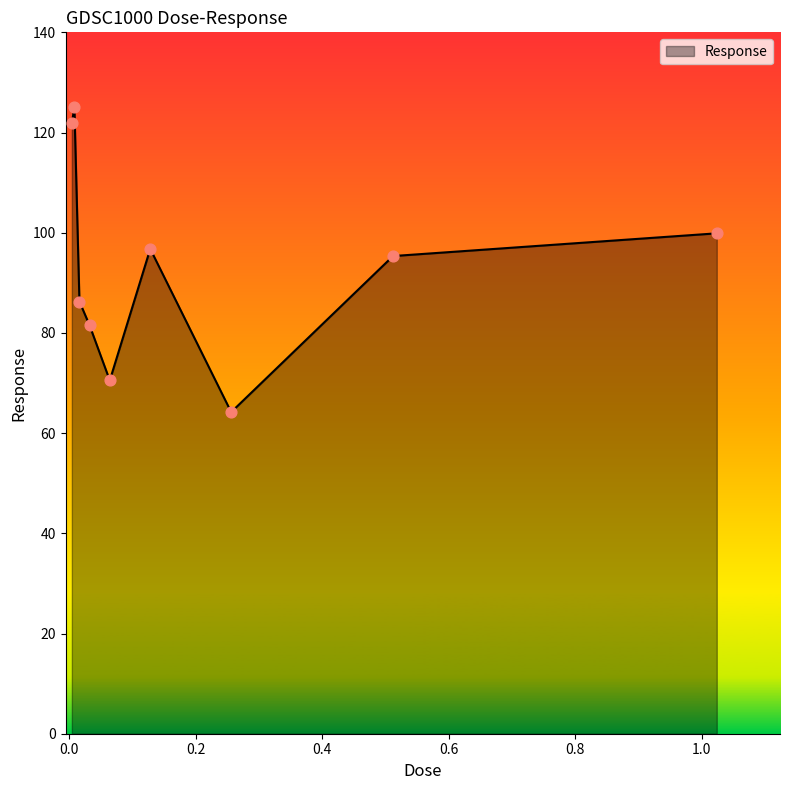

What is the difference between the maximum and minimum values?

60.9